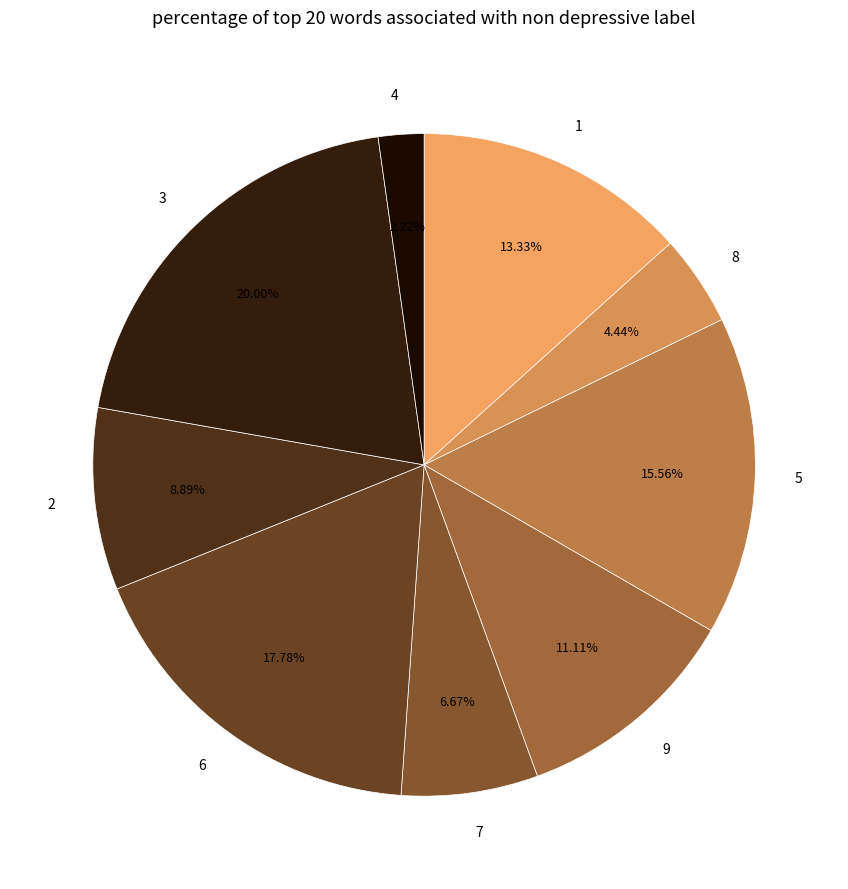

Between 6 and 2, which is larger?

6